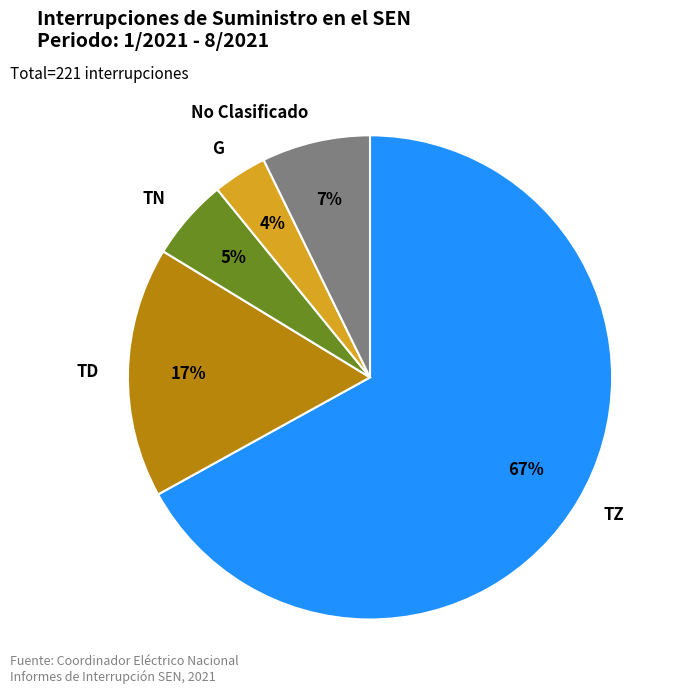

True or false: TZ accounts for 56% of the total.

False